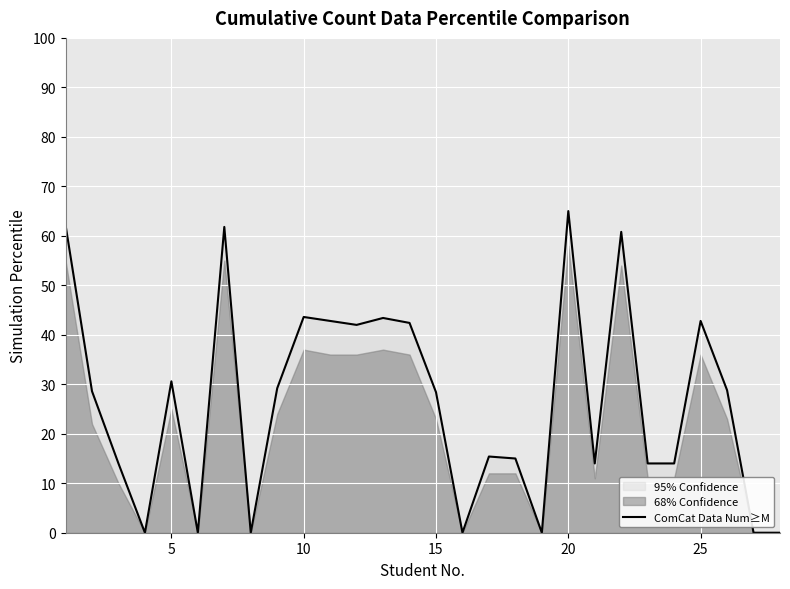

At which label does ComCat Data Num≥M reach its peak?

20